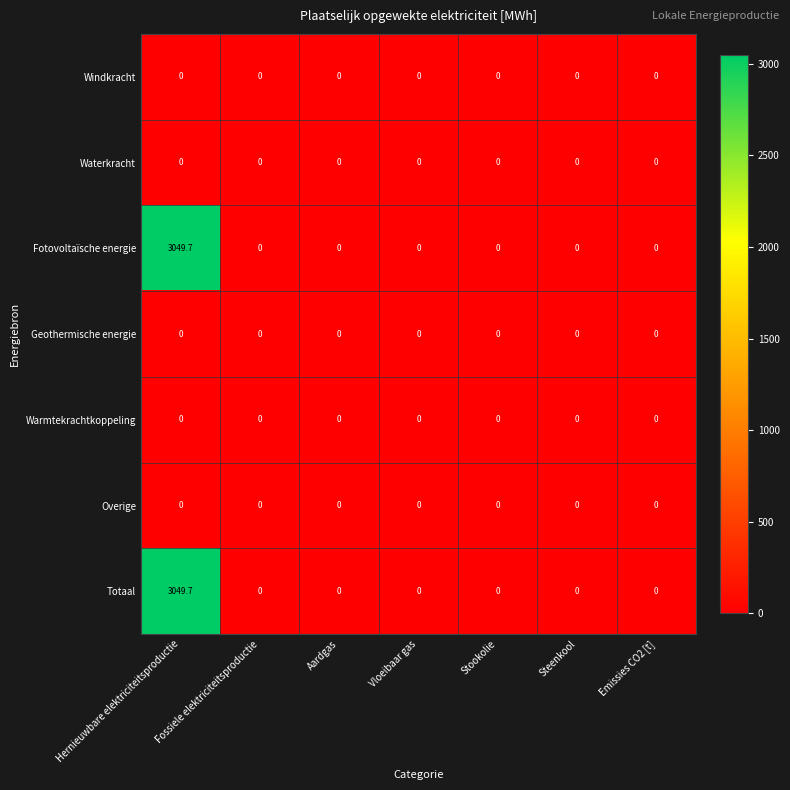

True or false: Fotovoltaïsche energie has a value of -2049.4 at Steenkool.

False